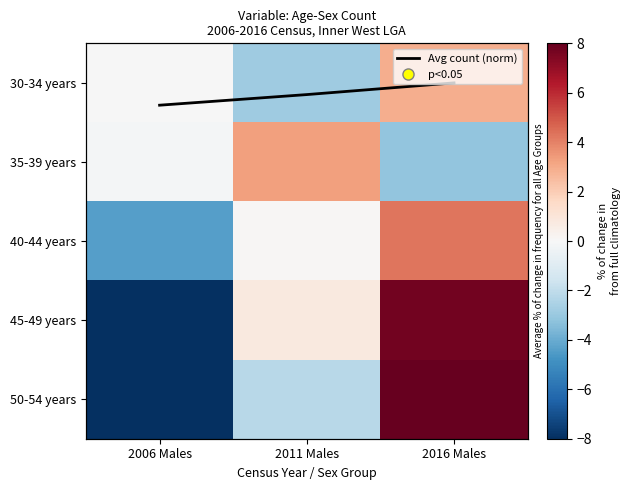

At which category does the chart reach its peak across all series?

2016 Males